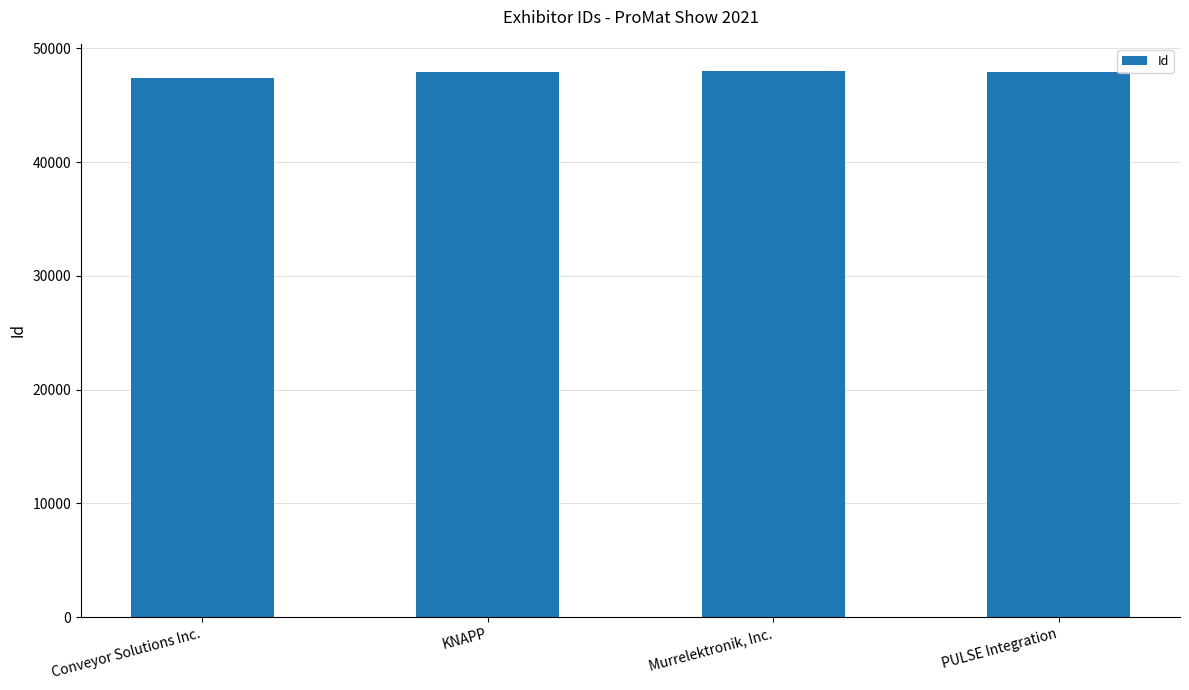

What is the change in value from Conveyor Solutions Inc. to PULSE Integration?

+500